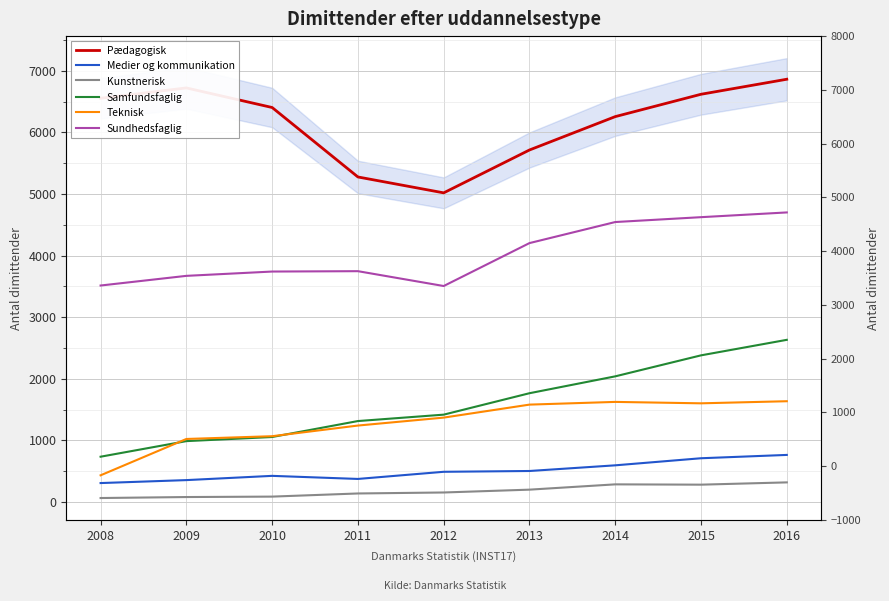

Which series has the largest total across all categories?

Pædagogisk